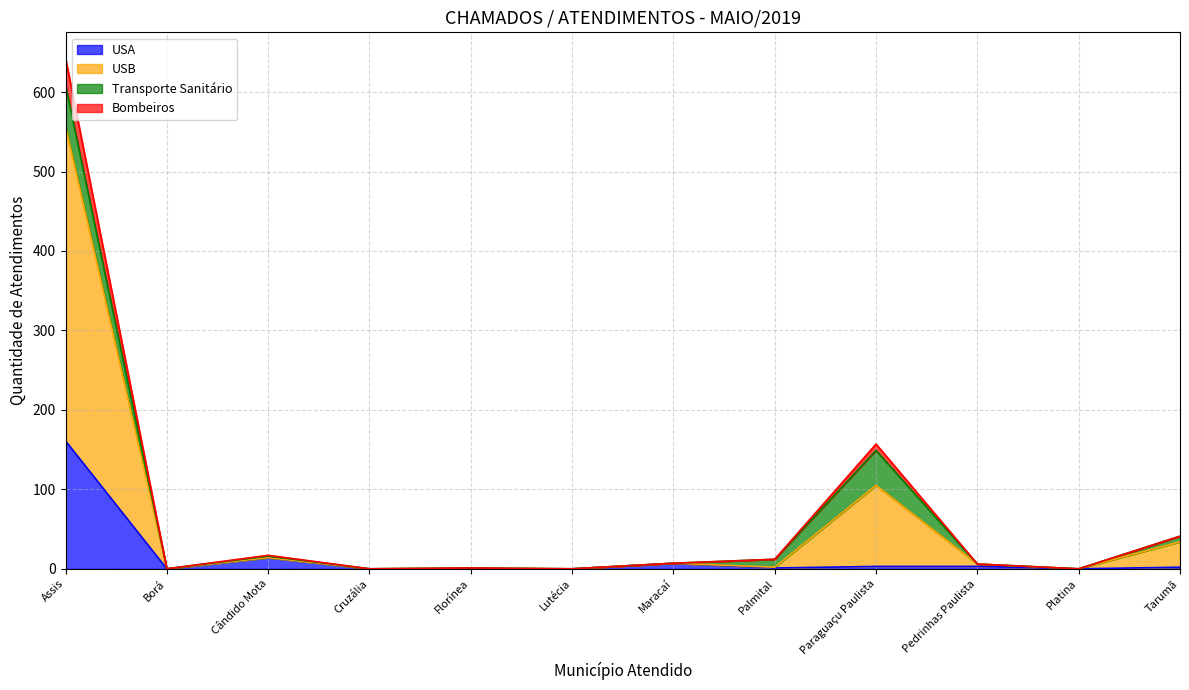

Between Cruzália and Tarumã, which is larger?

Tarumã